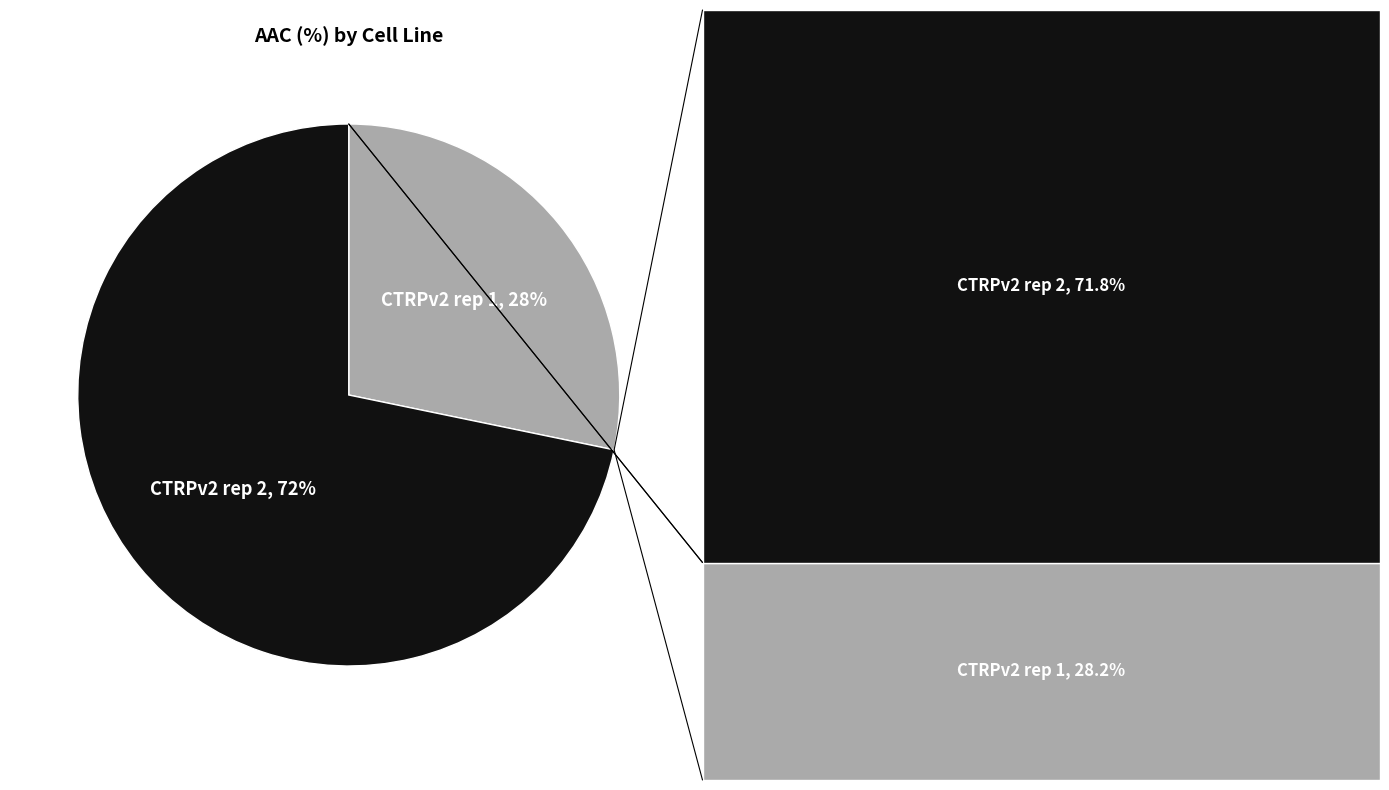

To the nearest percent, what is the difference between the largest and smallest slice percentages?

44%